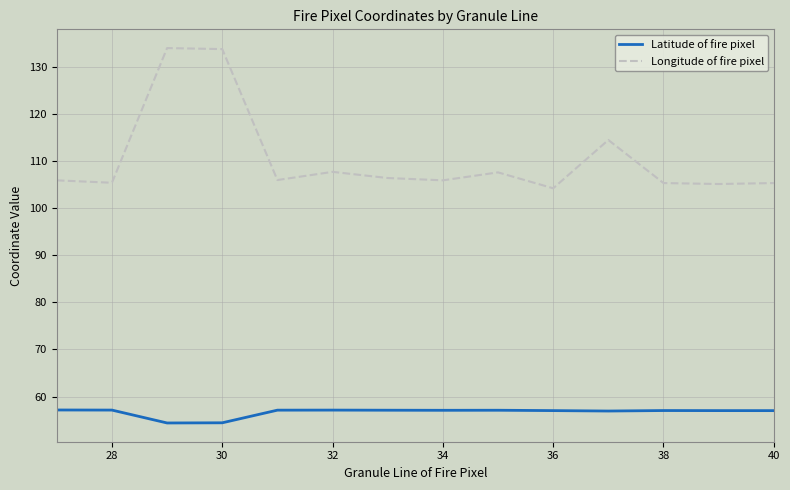

Which series has the largest range (max minus min)?

Longitude of fire pixel